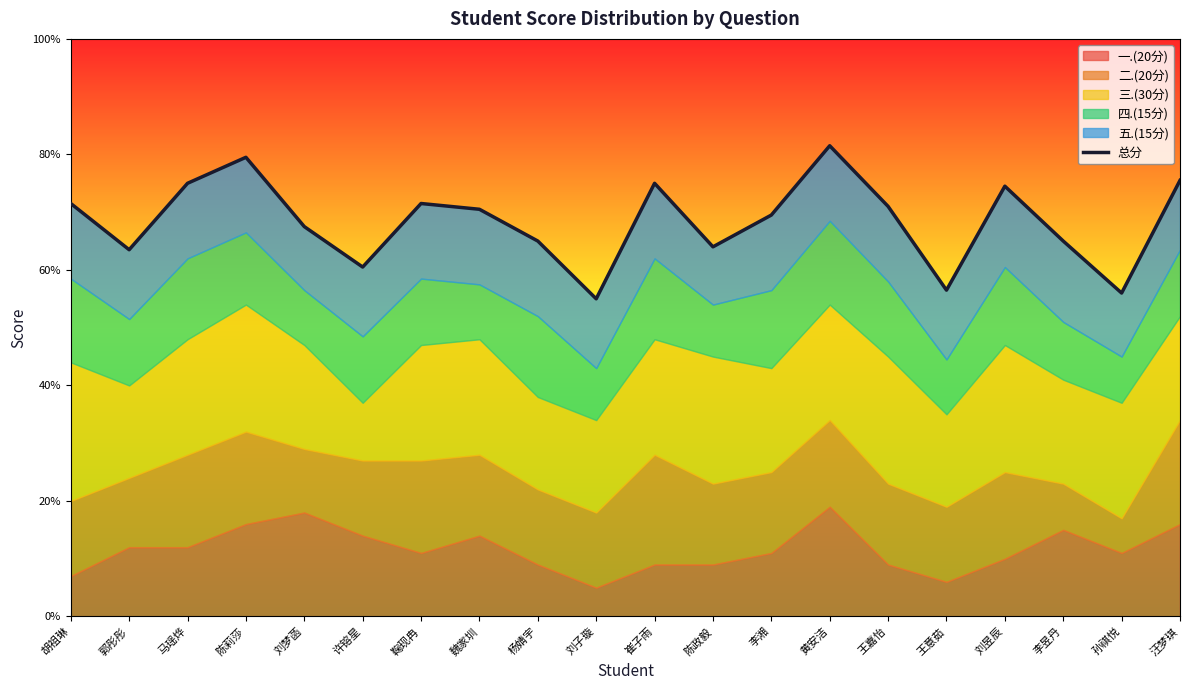

Reading left to right, list all the values displayed in this chart.

71.5	63.5	75.0	79.5	67.5	60.5	71.5	70.5	65.0	55.0	75.0	64.0	69.5	81.5	71.0	56.5	74.5	65.0	56.0	75.5